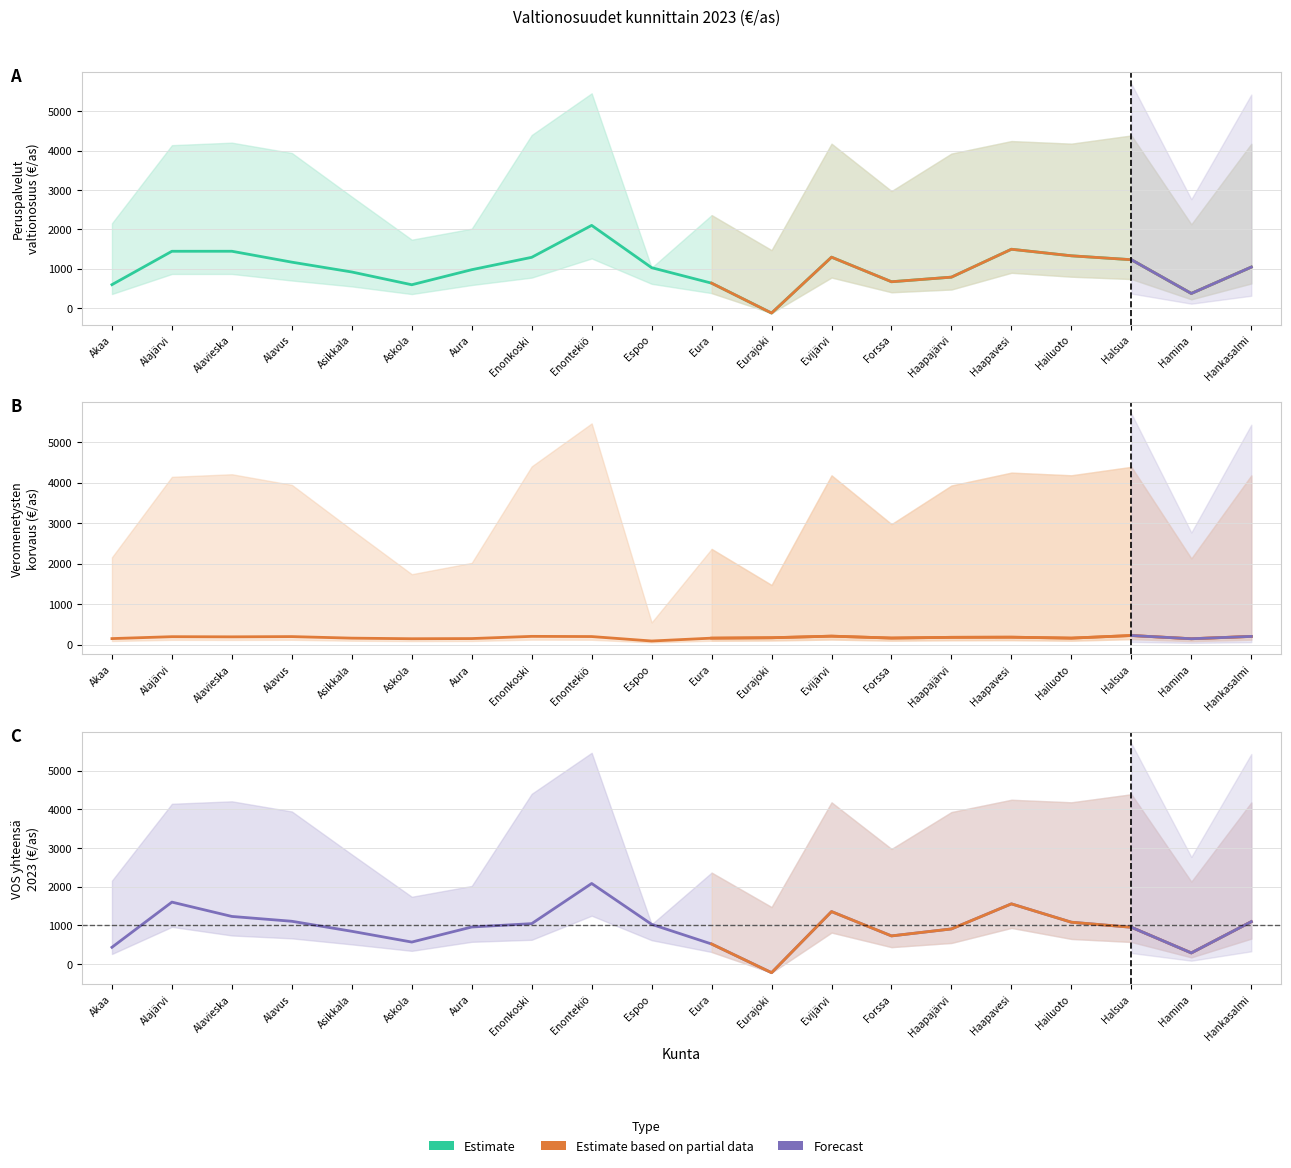

The Peruspalvelujen valtionosuus (€/as) series shows 1328.2 at Hailuoto. True or false?

True